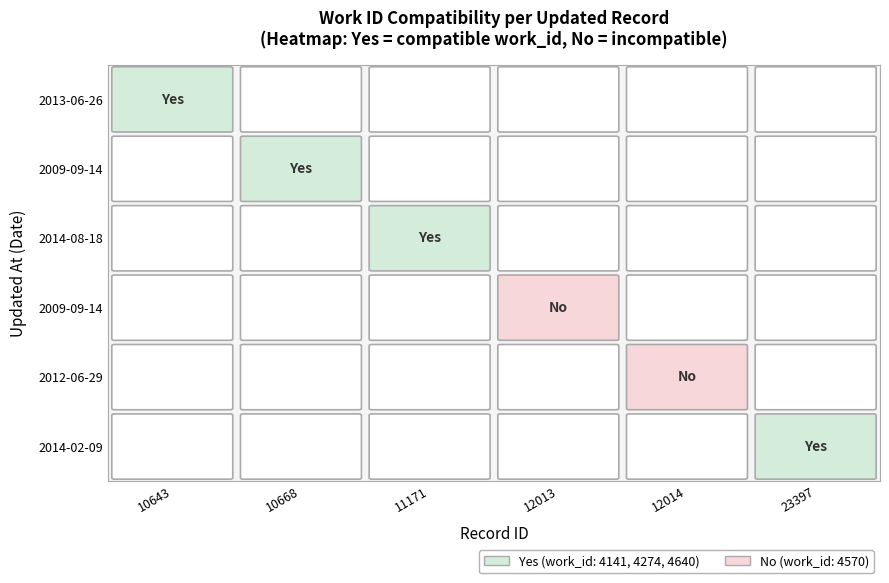

At which category is the sum across all series the highest?

updated_at (2014-02)